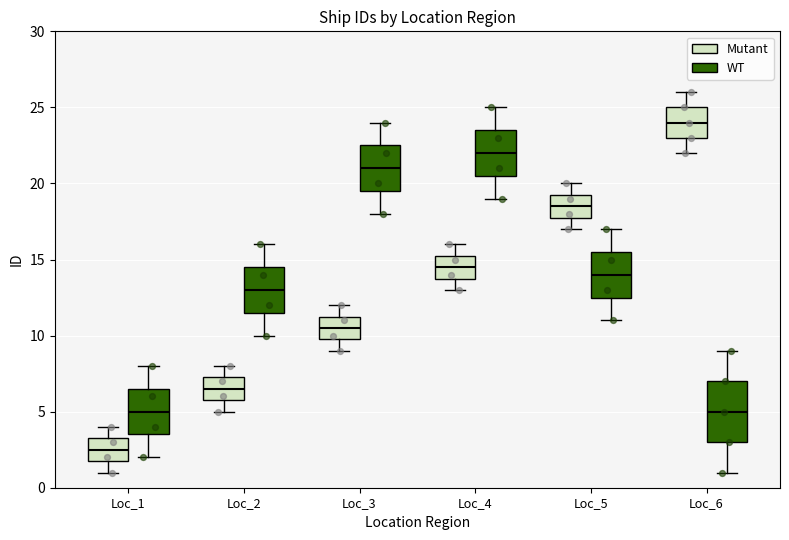

Which box has the highest median line?

Loc_6 (Mutant)